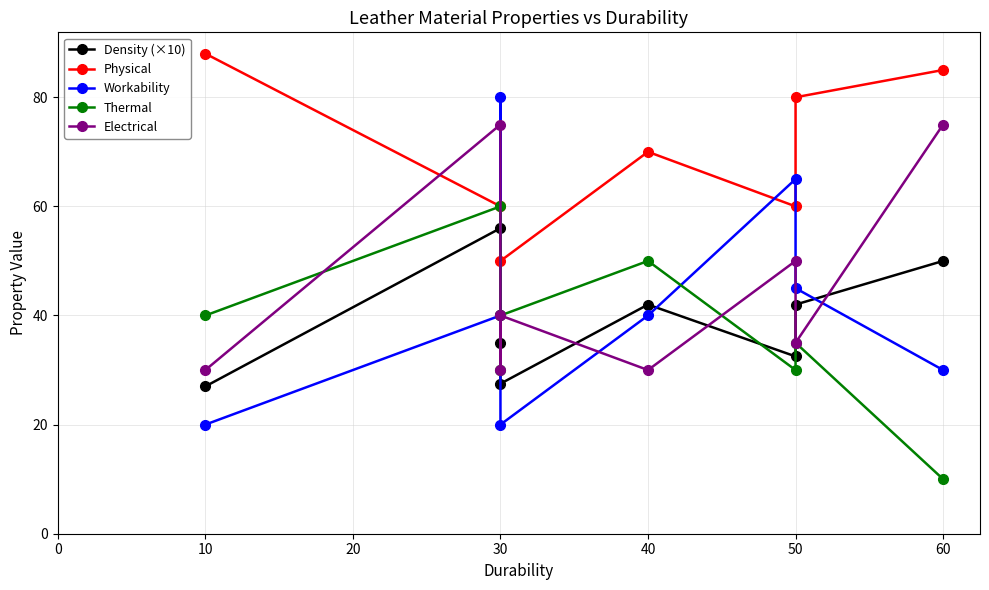

Which series changed the most between 10 and 30?

Electrical